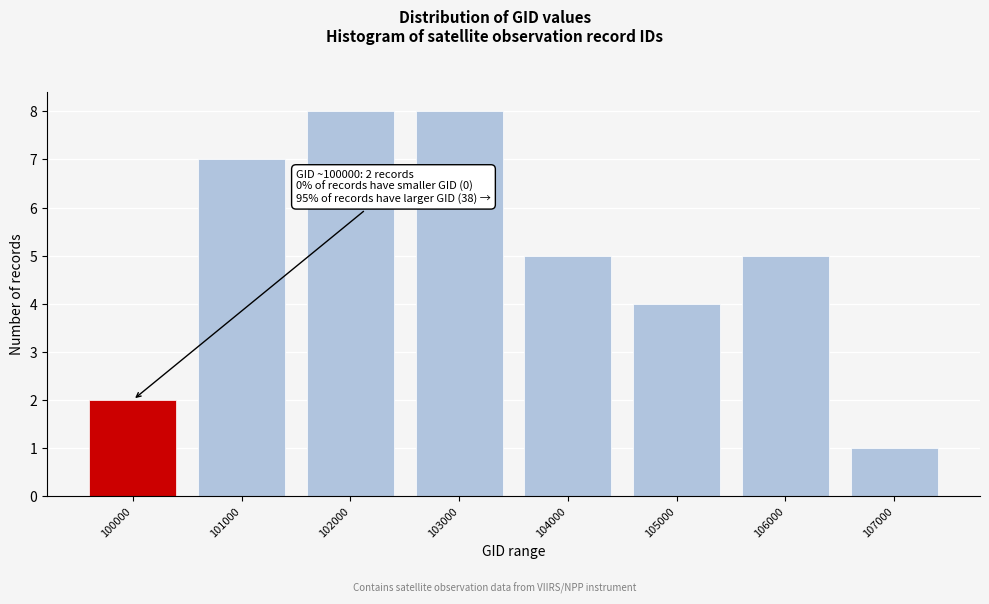

Reading left to right, what are all the values shown in this chart?

2	7	8	8	5	4	5	1